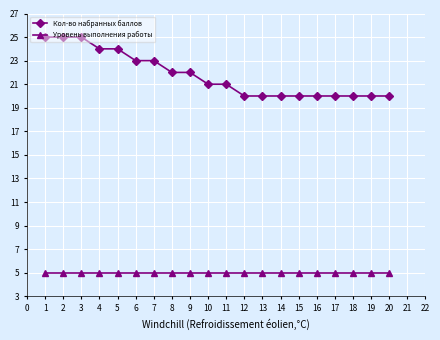

What is the maximum value shown in the chart?

25